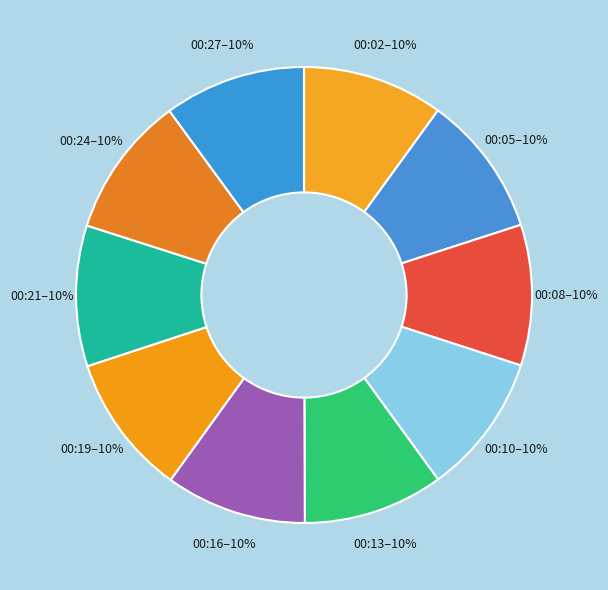

To the nearest percent, what percentage of the pie is 00:27?

10%